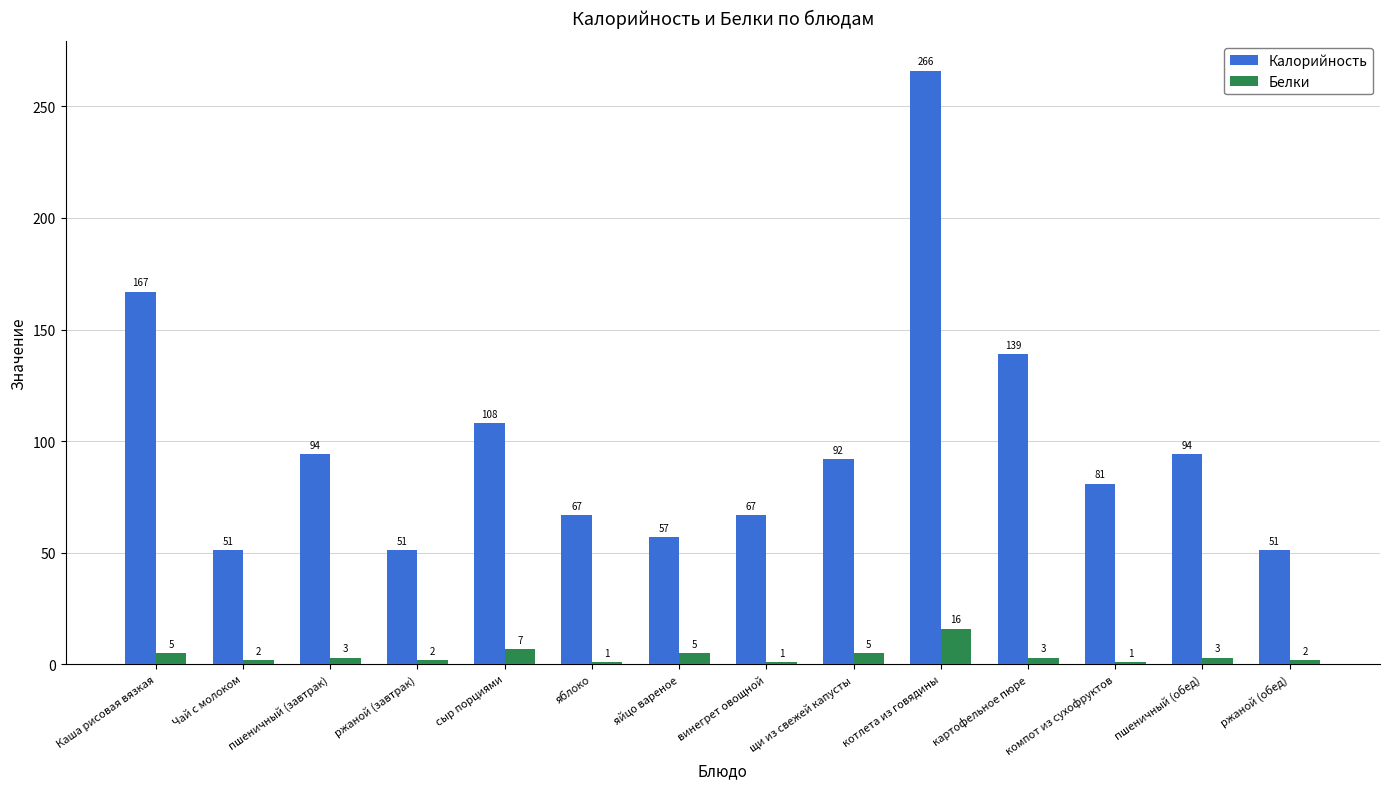

What is the approximate value of Белки at щи из свежей капусты, to the nearest 5?

5